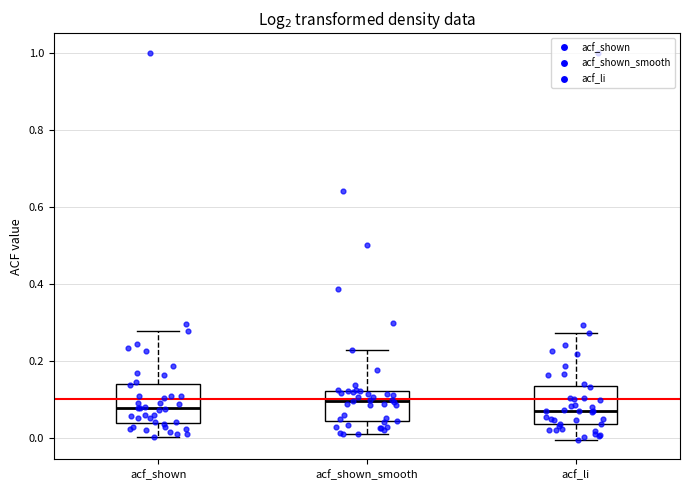

Reading left to right, transcribe this box plot: for each box, give where its median line is, the range the box spans, and where its two whiskers end, as read against the y-axis. The values are not printed on the chart, so give them approximately, as read against the axis.

acf_shown: median 0.08, box 0.04 to 0.14, whiskers 0.00 to 0.28
acf_shown_smooth: median 0.10, box 0.04 to 0.12, whiskers 0.00 to 0.22
acf_li: median 0.06, box 0.04 to 0.14, whiskers 0.00 to 0.28